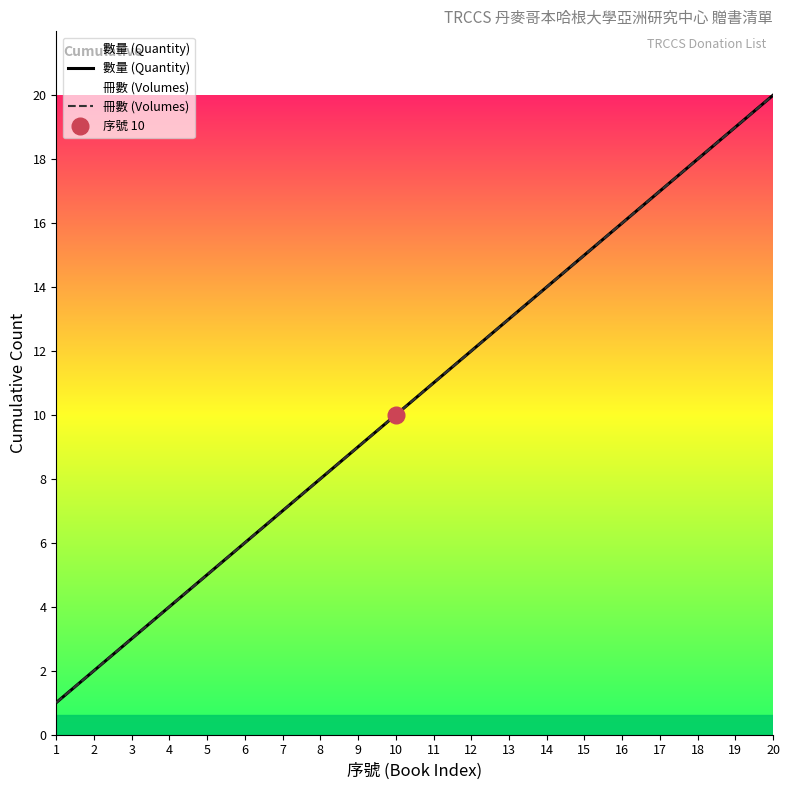

What is the sum of all 冊數 (Volumes) values?

210